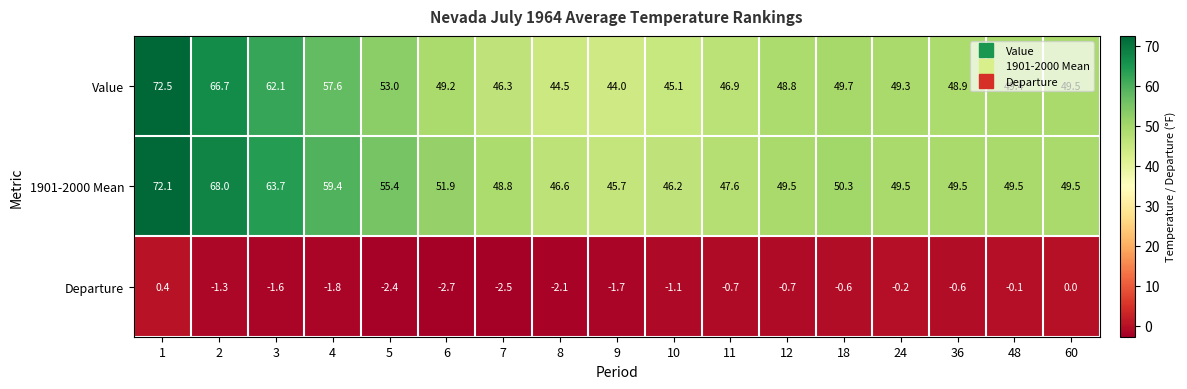

What is the highest value of the Value series?

72.5